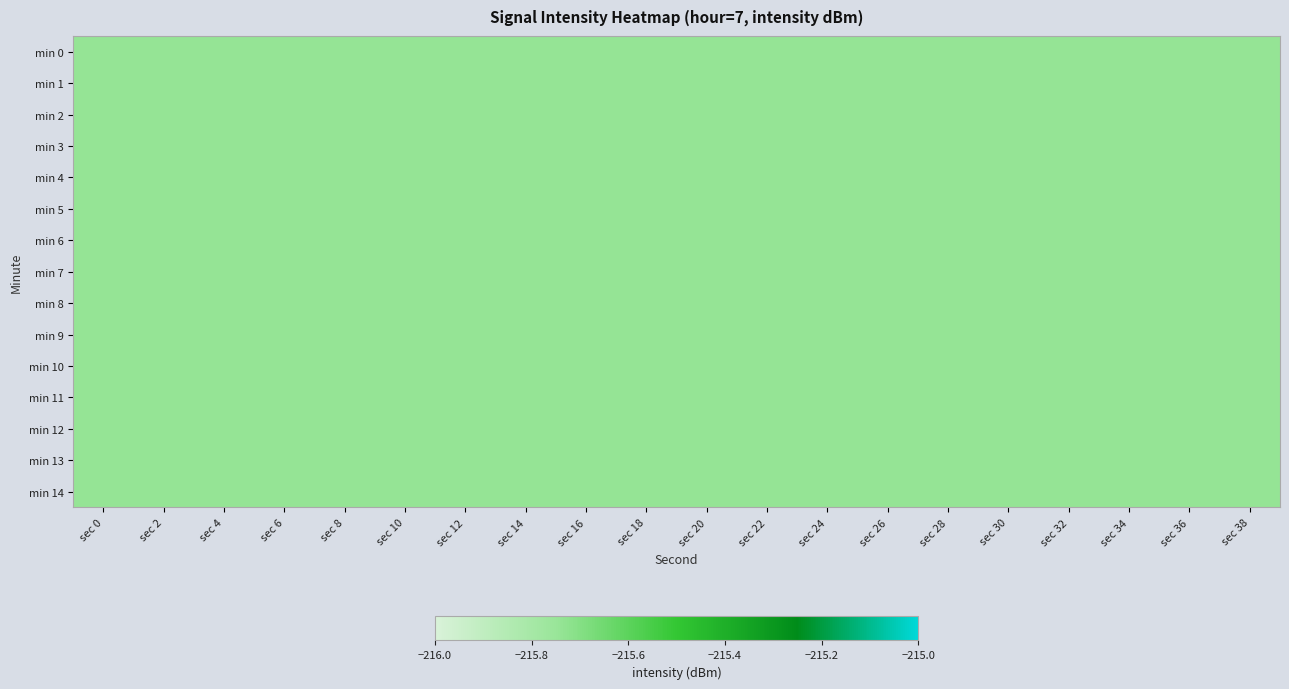

Reading right to left, transcribe all the data shown in this chart.

min 0: sec 38=-215.7	sec 36=-215.7	sec 34=-215.7	sec 32=-215.7	sec 30=-215.7	sec 28=-215.7	sec 26=-215.7	sec 24=-215.7	sec 22=-215.7	sec 20=-215.7	sec 18=-215.7	sec 16=-215.7	sec 14=-215.7	sec 12=-215.7	sec 10=-215.7	sec 8=-215.7	sec 6=-215.7	sec 4=-215.7	sec 2=-215.7	sec 0=-215.7
min 1: sec 38=-215.7	sec 36=-215.7	sec 34=-215.7	sec 32=-215.7	sec 30=-215.7	sec 28=-215.7	sec 26=-215.7	sec 24=-215.7	sec 22=-215.7	sec 20=-215.7	sec 18=-215.7	sec 16=-215.7	sec 14=-215.7	sec 12=-215.7	sec 10=-215.7	sec 8=-215.7	sec 6=-215.7	sec 4=-215.7	sec 2=-215.7	sec 0=-215.7
min 2: sec 38=-215.7	sec 36=-215.7	sec 34=-215.7	sec 32=-215.7	sec 30=-215.7	sec 28=-215.7	sec 26=-215.7	sec 24=-215.7	sec 22=-215.7	sec 20=-215.7	sec 18=-215.7	sec 16=-215.7	sec 14=-215.7	sec 12=-215.7	sec 10=-215.7	sec 8=-215.7	sec 6=-215.7	sec 4=-215.7	sec 2=-215.7	sec 0=-215.7
min 3: sec 38=-215.7	sec 36=-215.7	sec 34=-215.7	sec 32=-215.7	sec 30=-215.7	sec 28=-215.7	sec 26=-215.7	sec 24=-215.7	sec 22=-215.7	sec 20=-215.7	sec 18=-215.7	sec 16=-215.7	sec 14=-215.7	sec 12=-215.7	sec 10=-215.7	sec 8=-215.7	sec 6=-215.7	sec 4=-215.7	sec 2=-215.7	sec 0=-215.7
min 4: sec 38=-215.7	sec 36=-215.7	sec 34=-215.7	sec 32=-215.7	sec 30=-215.7	sec 28=-215.7	sec 26=-215.7	sec 24=-215.7	sec 22=-215.7	sec 20=-215.7	sec 18=-215.7	sec 16=-215.7	sec 14=-215.7	sec 12=-215.7	sec 10=-215.7	sec 8=-215.7	sec 6=-215.7	sec 4=-215.7	sec 2=-215.7	sec 0=-215.7
min 5: sec 38=-215.7	sec 36=-215.7	sec 34=-215.7	sec 32=-215.7	sec 30=-215.7	sec 28=-215.7	sec 26=-215.7	sec 24=-215.7	sec 22=-215.7	sec 20=-215.7	sec 18=-215.7	sec 16=-215.7	sec 14=-215.7	sec 12=-215.7	sec 10=-215.7	sec 8=-215.7	sec 6=-215.7	sec 4=-215.7	sec 2=-215.7	sec 0=-215.7
min 6: sec 38=-215.7	sec 36=-215.7	sec 34=-215.7	sec 32=-215.7	sec 30=-215.7	sec 28=-215.7	sec 26=-215.7	sec 24=-215.7	sec 22=-215.7	sec 20=-215.7	sec 18=-215.7	sec 16=-215.7	sec 14=-215.7	sec 12=-215.7	sec 10=-215.7	sec 8=-215.7	sec 6=-215.7	sec 4=-215.7	sec 2=-215.7	sec 0=-215.7
min 7: sec 38=-215.7	sec 36=-215.7	sec 34=-215.7	sec 32=-215.7	sec 30=-215.7	sec 28=-215.7	sec 26=-215.7	sec 24=-215.7	sec 22=-215.7	sec 20=-215.7	sec 18=-215.7	sec 16=-215.7	sec 14=-215.7	sec 12=-215.7	sec 10=-215.7	sec 8=-215.7	sec 6=-215.7	sec 4=-215.7	sec 2=-215.7	sec 0=-215.7
min 8: sec 38=-215.7	sec 36=-215.7	sec 34=-215.7	sec 32=-215.7	sec 30=-215.7	sec 28=-215.7	sec 26=-215.7	sec 24=-215.7	sec 22=-215.7	sec 20=-215.7	sec 18=-215.7	sec 16=-215.7	sec 14=-215.7	sec 12=-215.7	sec 10=-215.7	sec 8=-215.7	sec 6=-215.7	sec 4=-215.7	sec 2=-215.7	sec 0=-215.7
min 9: sec 38=-215.7	sec 36=-215.7	sec 34=-215.7	sec 32=-215.7	sec 30=-215.7	sec 28=-215.7	sec 26=-215.7	sec 24=-215.7	sec 22=-215.7	sec 20=-215.7	sec 18=-215.7	sec 16=-215.7	sec 14=-215.7	sec 12=-215.7	sec 10=-215.7	sec 8=-215.7	sec 6=-215.7	sec 4=-215.7	sec 2=-215.7	sec 0=-215.7
min 10: sec 38=-215.7	sec 36=-215.7	sec 34=-215.7	sec 32=-215.7	sec 30=-215.7	sec 28=-215.7	sec 26=-215.7	sec 24=-215.7	sec 22=-215.7	sec 20=-215.7	sec 18=-215.7	sec 16=-215.7	sec 14=-215.7	sec 12=-215.7	sec 10=-215.7	sec 8=-215.7	sec 6=-215.7	sec 4=-215.7	sec 2=-215.7	sec 0=-215.7
min 11: sec 38=-215.7	sec 36=-215.7	sec 34=-215.7	sec 32=-215.7	sec 30=-215.7	sec 28=-215.7	sec 26=-215.7	sec 24=-215.7	sec 22=-215.7	sec 20=-215.7	sec 18=-215.7	sec 16=-215.7	sec 14=-215.7	sec 12=-215.7	sec 10=-215.7	sec 8=-215.7	sec 6=-215.7	sec 4=-215.7	sec 2=-215.7	sec 0=-215.7
min 12: sec 38=-215.7	sec 36=-215.7	sec 34=-215.7	sec 32=-215.7	sec 30=-215.7	sec 28=-215.7	sec 26=-215.7	sec 24=-215.7	sec 22=-215.7	sec 20=-215.7	sec 18=-215.7	sec 16=-215.7	sec 14=-215.7	sec 12=-215.7	sec 10=-215.7	sec 8=-215.7	sec 6=-215.7	sec 4=-215.7	sec 2=-215.7	sec 0=-215.7
min 13: sec 38=-215.7	sec 36=-215.7	sec 34=-215.7	sec 32=-215.7	sec 30=-215.7	sec 28=-215.7	sec 26=-215.7	sec 24=-215.7	sec 22=-215.7	sec 20=-215.7	sec 18=-215.7	sec 16=-215.7	sec 14=-215.7	sec 12=-215.7	sec 10=-215.7	sec 8=-215.7	sec 6=-215.7	sec 4=-215.7	sec 2=-215.7	sec 0=-215.7
min 14: sec 38=-215.7	sec 36=-215.7	sec 34=-215.7	sec 32=-215.7	sec 30=-215.7	sec 28=-215.7	sec 26=-215.7	sec 24=-215.7	sec 22=-215.7	sec 20=-215.7	sec 18=-215.7	sec 16=-215.7	sec 14=-215.7	sec 12=-215.7	sec 10=-215.7	sec 8=-215.7	sec 6=-215.7	sec 4=-215.7	sec 2=-215.7	sec 0=-215.7